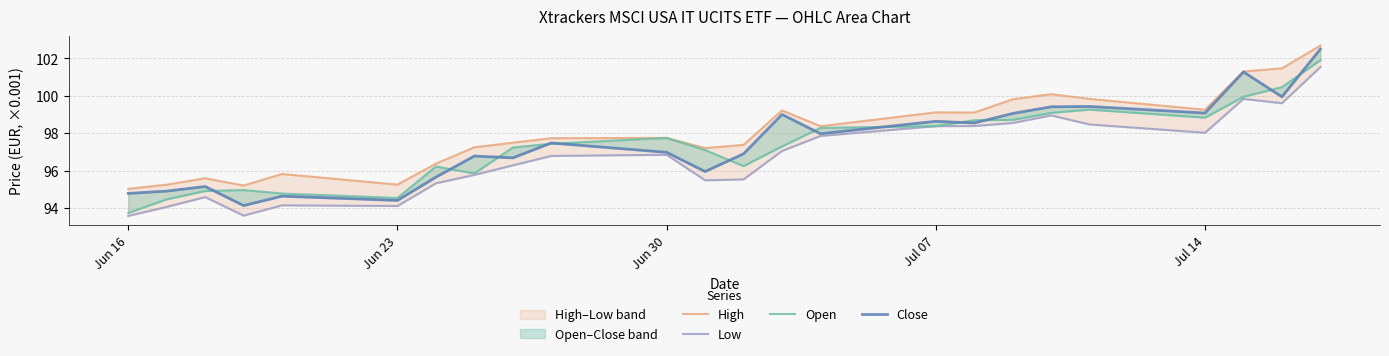

Reading left to right, list all the values displayed in this chart.

High: 95.0	95.2	95.6	95.2	95.8	95.2	96.4	97.2	97.5	97.7	97.7	97.2	97.4	99.2	98.4	99.1	99.1	99.8	100.1	99.8	99.3	101.3	101.5	102.7
Low: 93.6	94.1	94.6	93.6	94.1	94.1	95.3	95.8	96.3	96.8	96.8	95.5	95.5	97.0	97.9	98.4	98.4	98.5	98.9	98.5	98.0	99.8	99.6	101.5
Open: 93.7	94.5	94.9	95.0	94.8	94.5	96.2	95.8	97.2	97.4	97.7	97.1	96.2	97.3	98.3	98.4	98.7	98.7	99.1	99.3	98.8	99.9	100.5	101.9
Close: 94.8	94.9	95.1	94.1	94.6	94.4	95.6	96.8	96.7	97.5	97.0	95.9	96.9	99.0	98.0	98.6	98.5	99.1	99.4	99.4	99.1	101.3	99.9	102.5